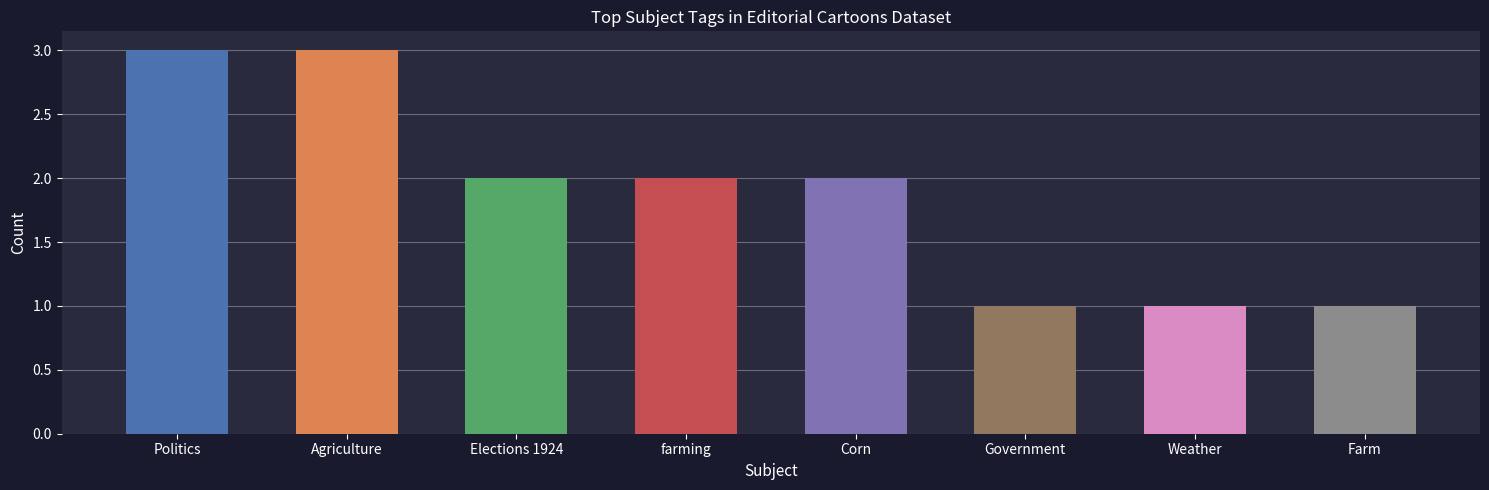

What is the maximum value shown in the chart?

3